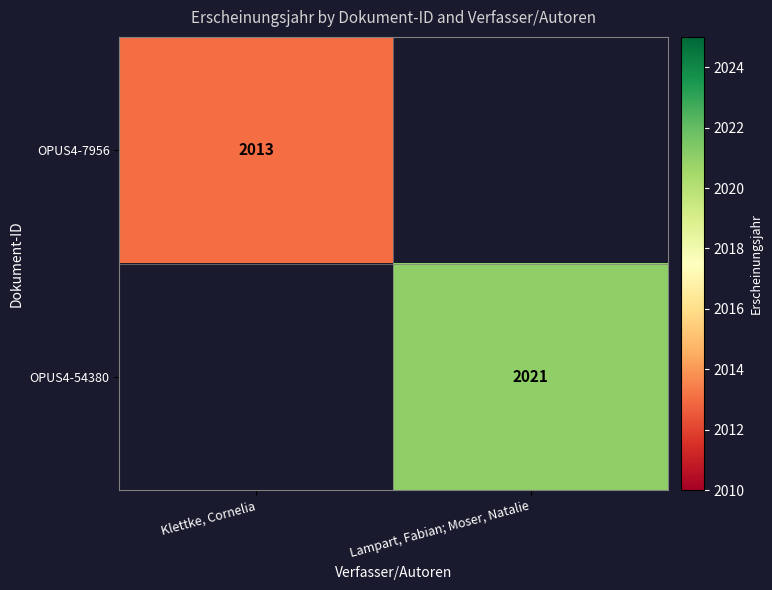

Is it true that OPUS4-7956 equals 2013 at Klettke, Cornelia?

True